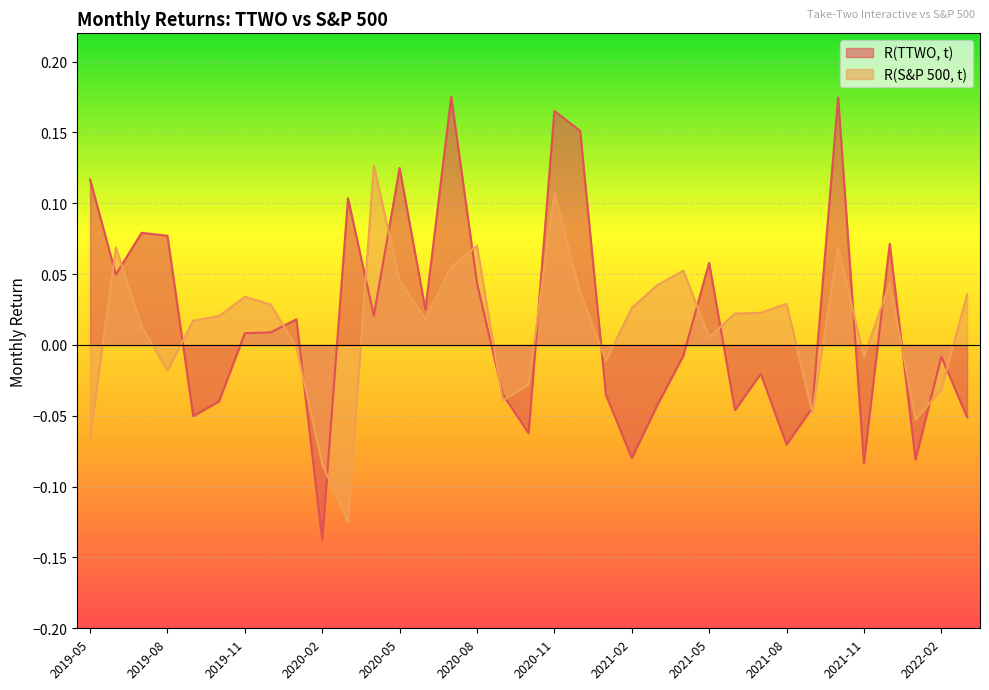

In R(S&P 500, t), how many points are lower than both neighbors (excluding endpoints)?

9